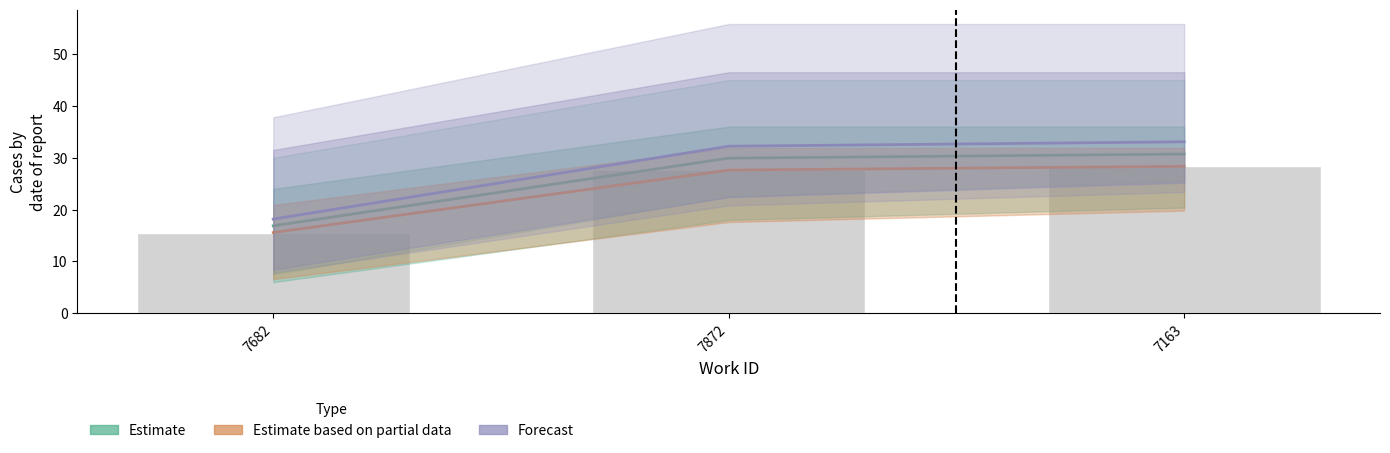

Rank the categories by Forecast value from lowest to highest.

7682, 7872, 7163